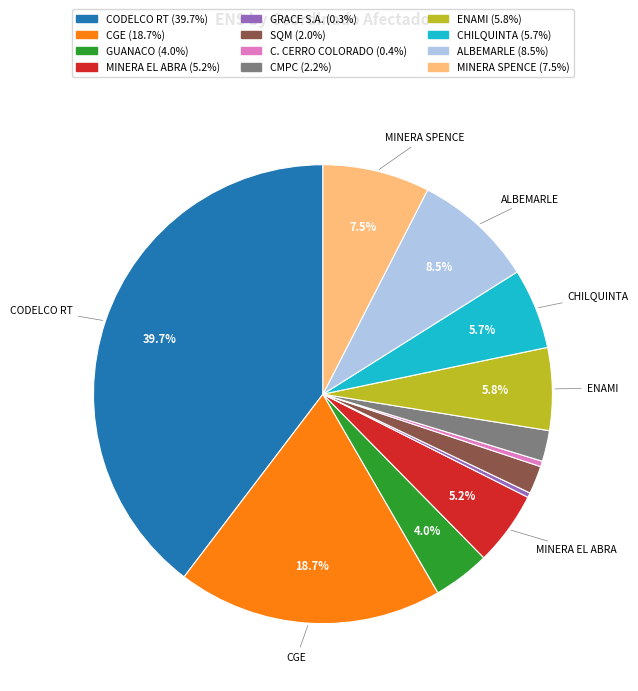

Does any single category account for the majority?

No